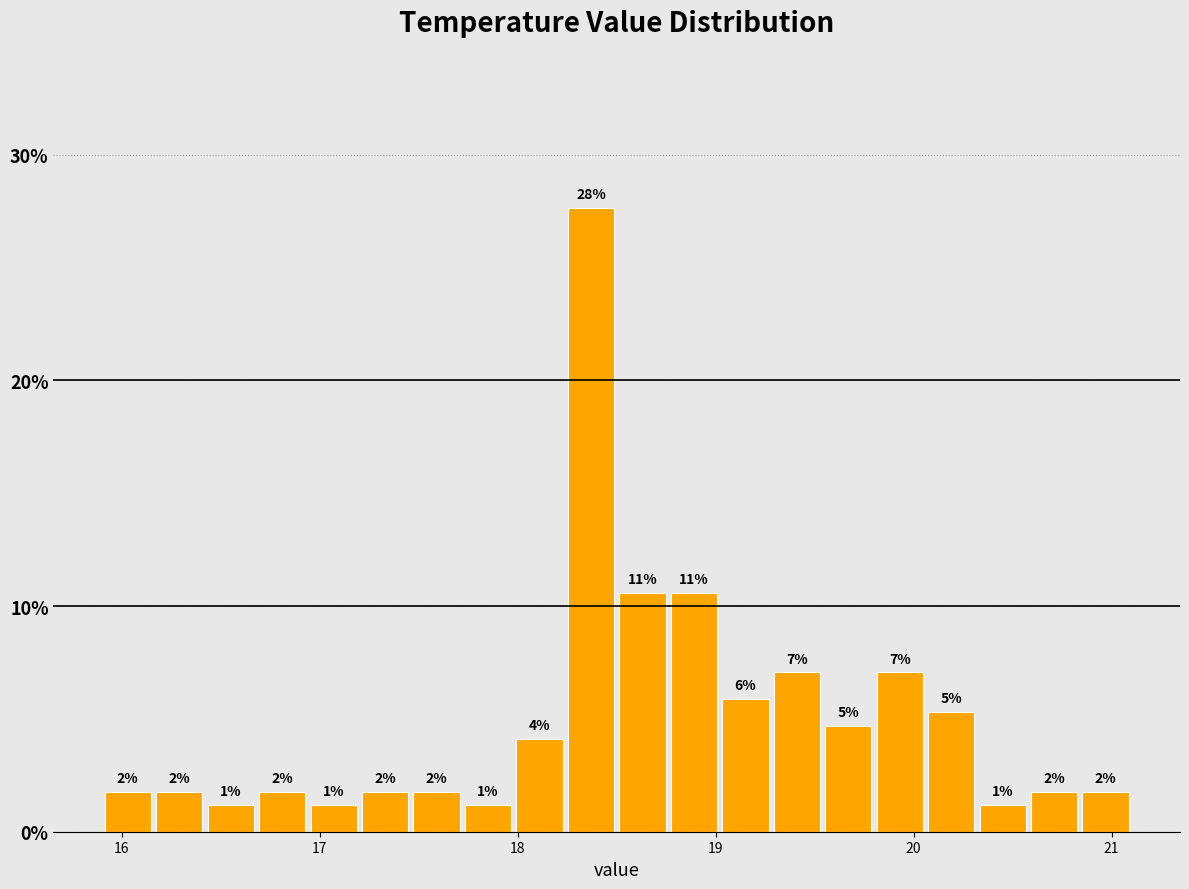

Read against the x-axis, roughly where is the centre of the tallest bar?

18.4